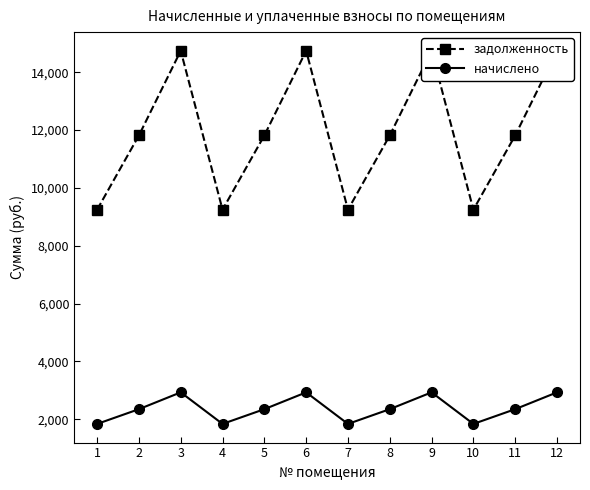

True or false: задолженность and начислено intersect in this chart.

False